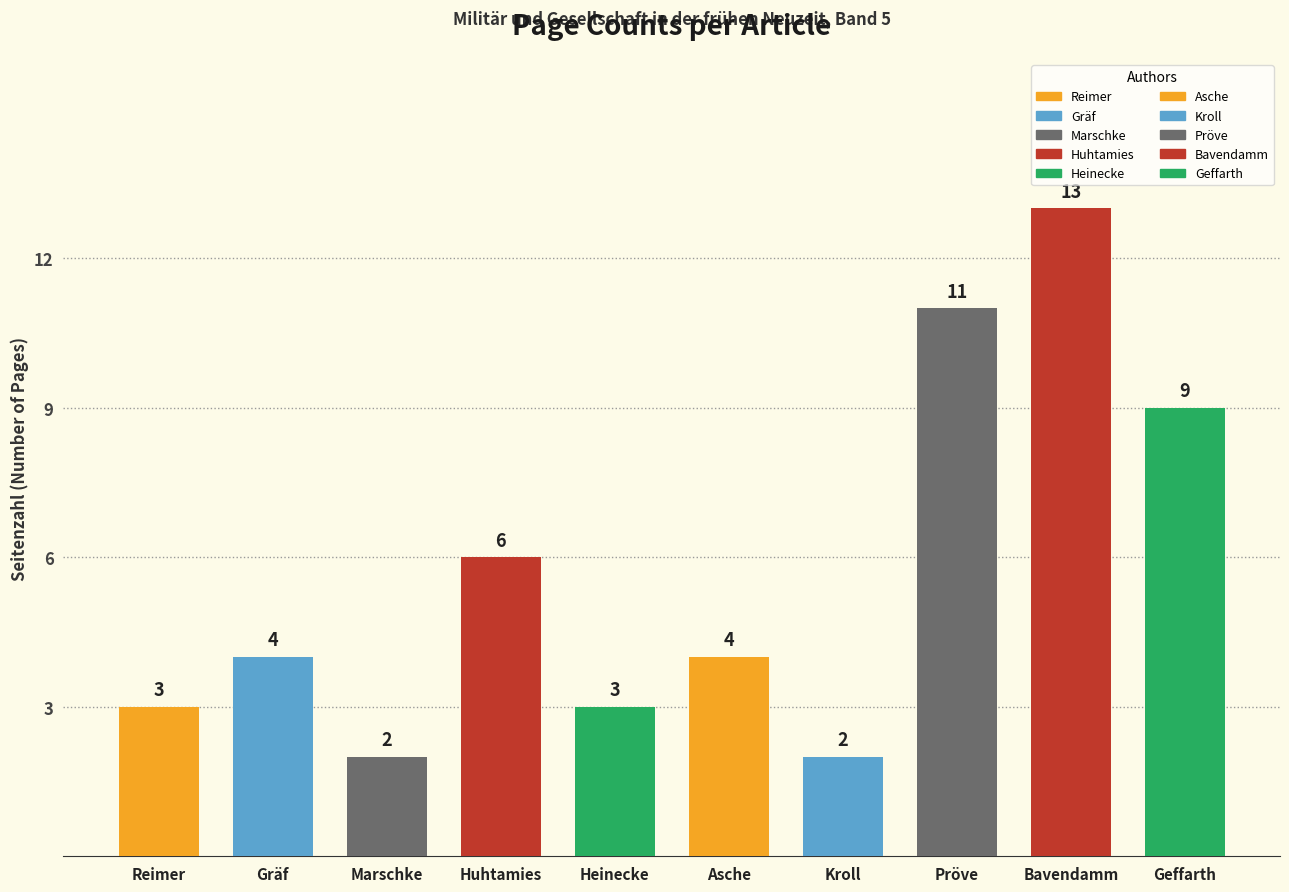

Reading right to left, what are all the values shown in this chart?

9	13	11	2	4	3	6	2	4	3